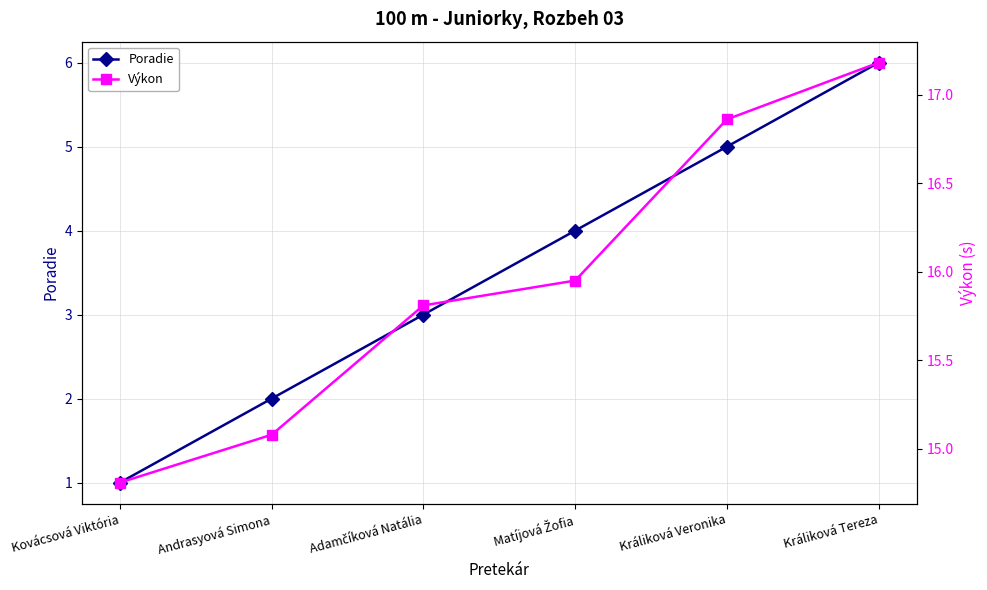

Reading left to right, extract all data points from this chart.

Poradie: Kovácsová Viktória=1.0	Andrasyová Simona=2.0	Adamčíková Natália=3.0	Matíjová Žofia=4.0	Králiková Veronika=5.0	Králiková Tereza=6.0
Výkon: Kovácsová Viktória=14.8	Andrasyová Simona=15.1	Adamčíková Natália=15.8	Matíjová Žofia=15.9	Králiková Veronika=16.9	Králiková Tereza=17.2